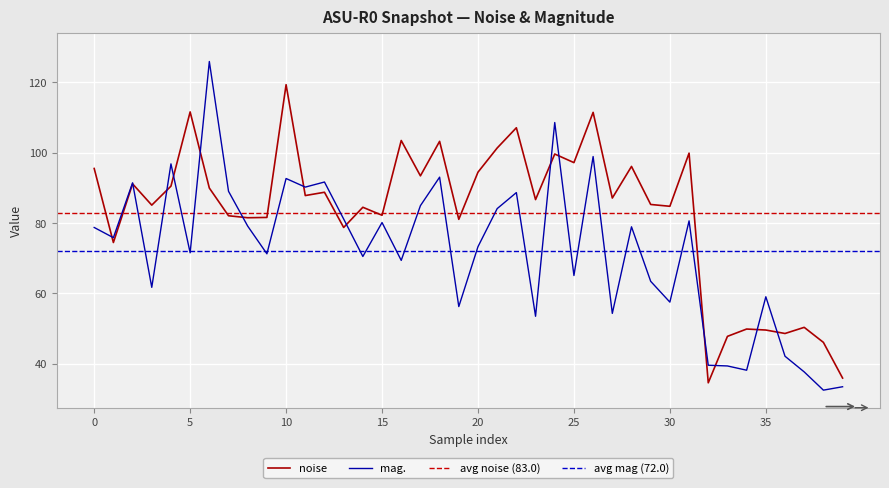

Is this an area chart (filled region under the line)?

No